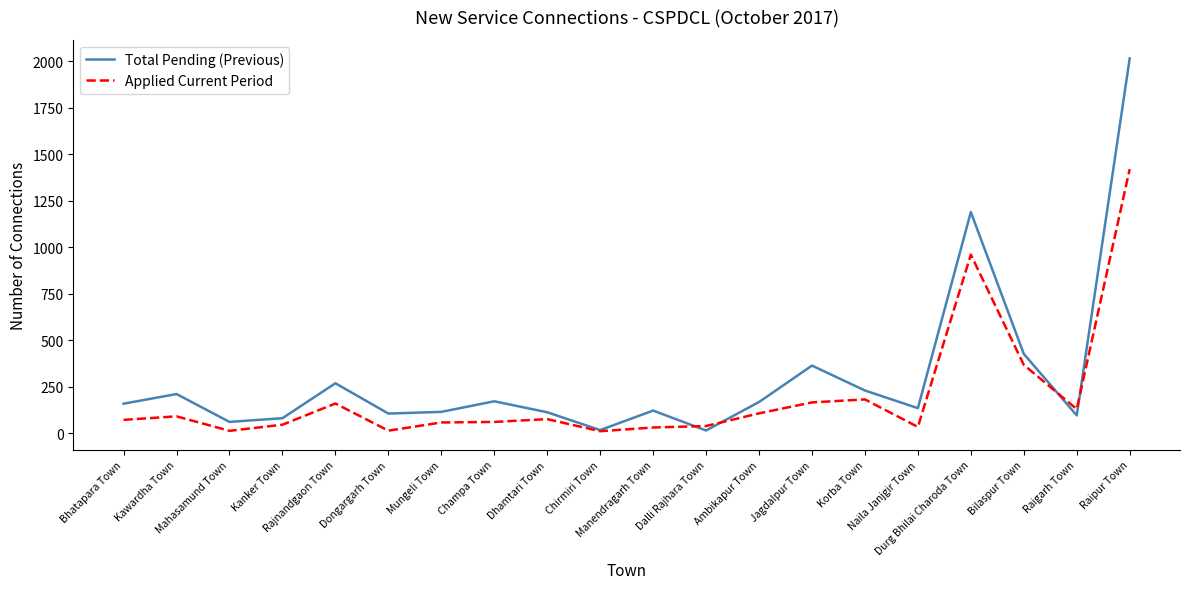

What is the difference between the maximum and second lowest values in the Applied Current Period series?

1408